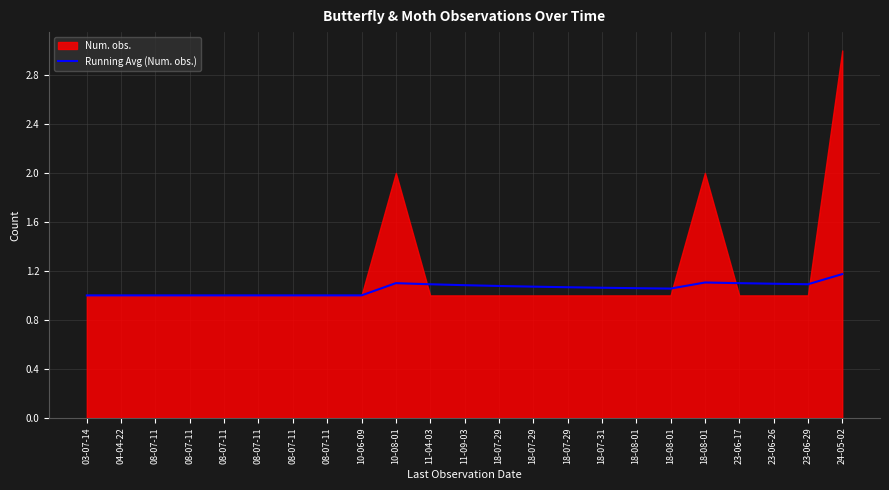

At which category does the data reach its first local peak?

10-08-01